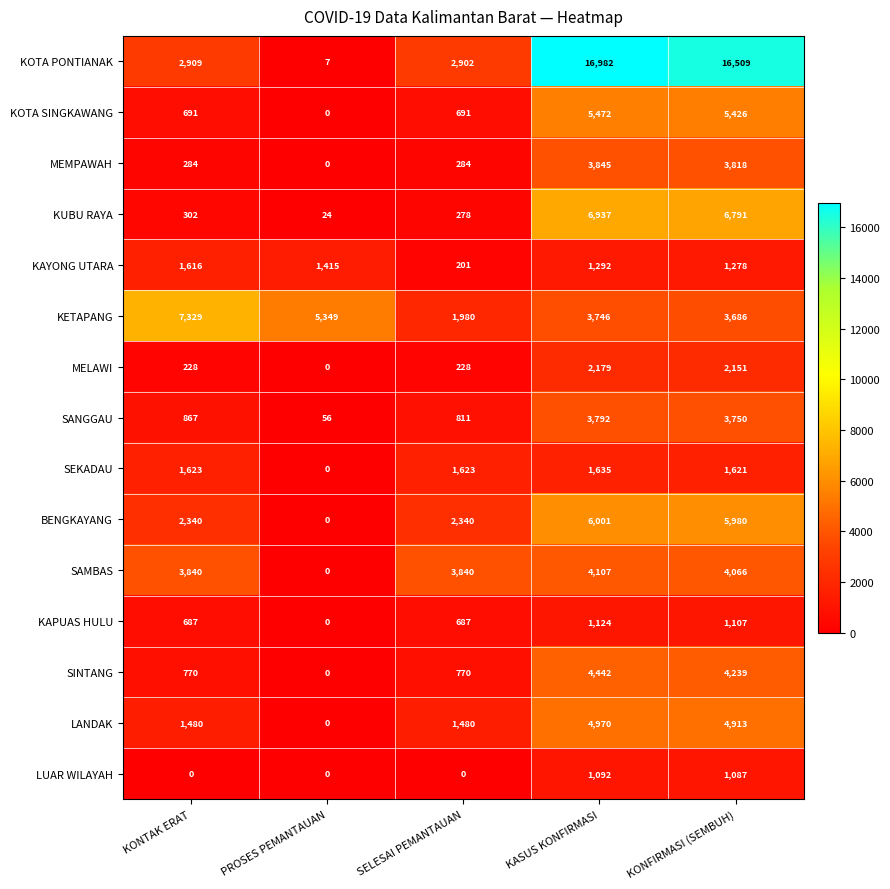

Rank the series by their maximum value, from lowest to highest.

LUAR WILAYAH, KAPUAS HULU, KAYONG UTARA, SEKADAU, MELAWI, SANGGAU, MEMPAWAH, SAMBAS, SINTANG, LANDAK, KOTA SINGKAWANG, BENGKAYANG, KUBU RAYA, KETAPANG, KOTA PONTIANAK